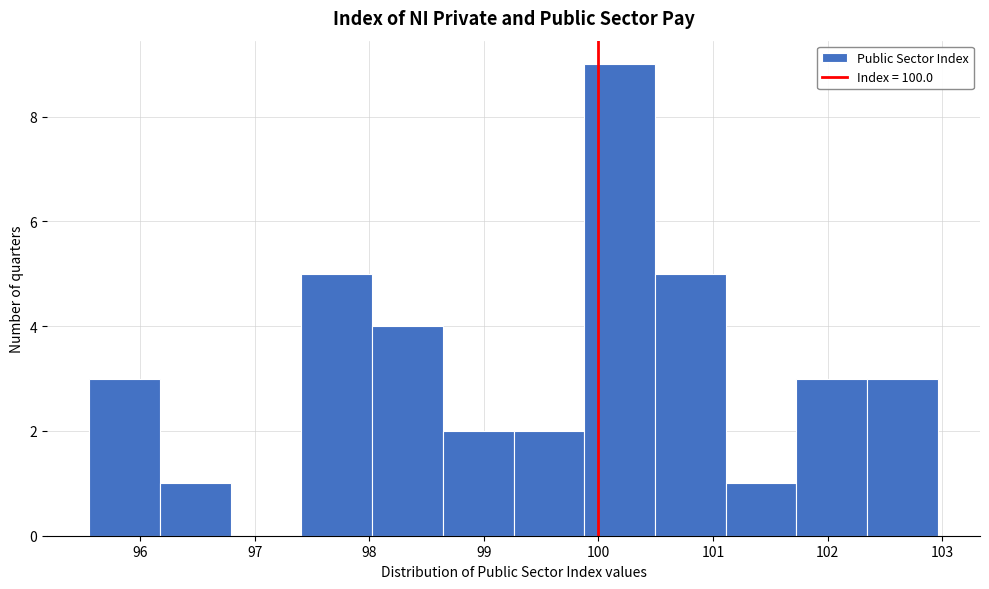

Reading left to right, transcribe this chart: for each bar, give the range it covers on the x-axis and its height. Neither the bar edges nor the heights are printed on the chart, so give them approximately, as read against the axes.

95.6 to 96.2: 3
96.2 to 96.8: 1
96.8 to 97.4: 0
97.4 to 98.0: 5
98.0 to 98.6: 4
98.6 to 99.3: 2
99.3 to 99.9: 2
99.9 to 100.5: 9
100.5 to 101.1: 5
101.1 to 101.7: 1
101.7 to 102.3: 3
102.3 to 103.0: 3